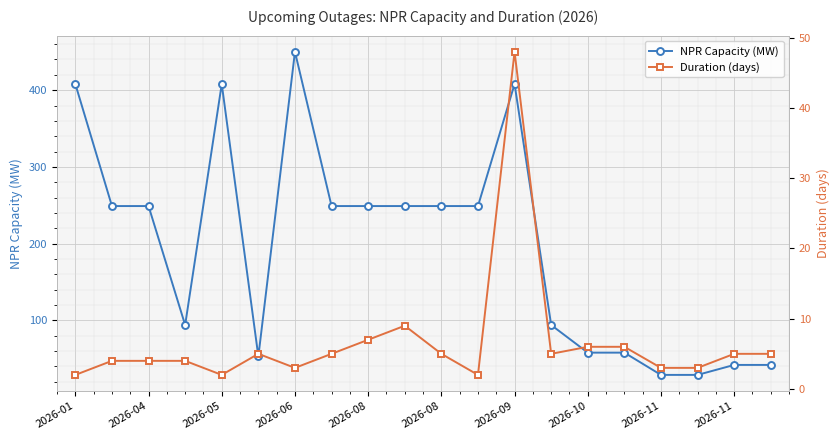

List the series in order of their overall mean, highest first.

NPR Capacity (MW), Duration (days)